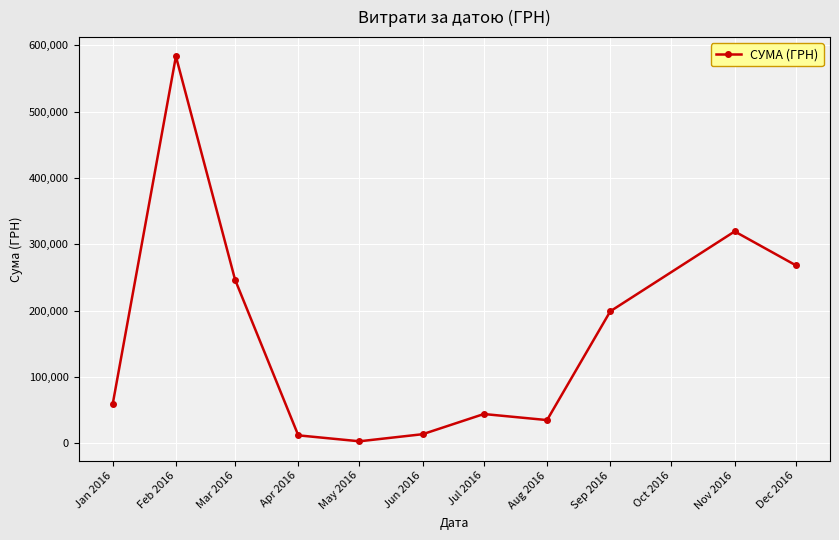

How many interior local peaks (higher than both neighbors) does the data have?

3